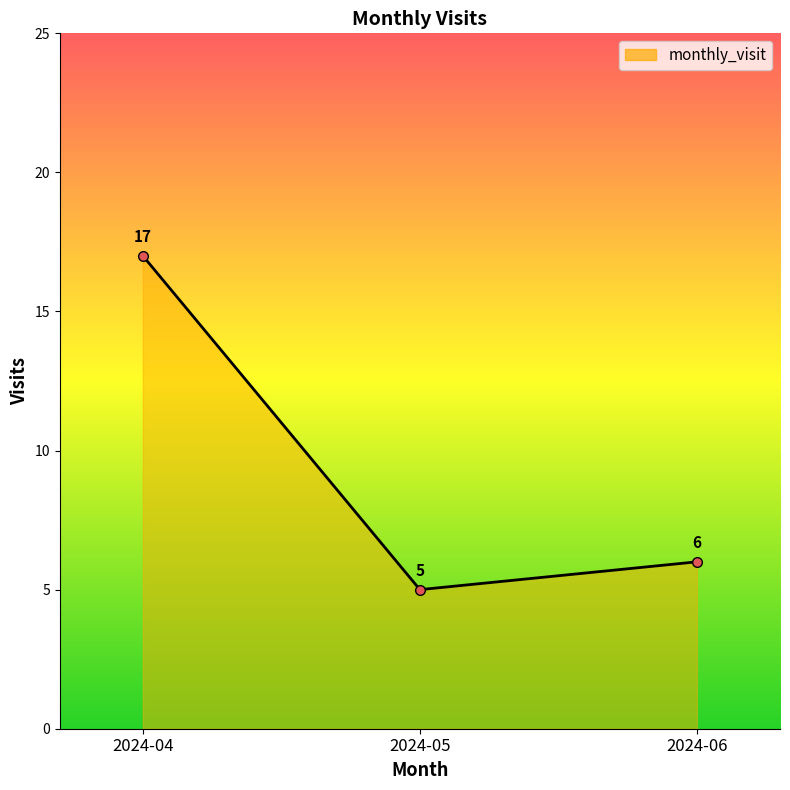

Reading left to right, what are all the values shown in this chart?

2024-04=17	2024-05=5	2024-06=6